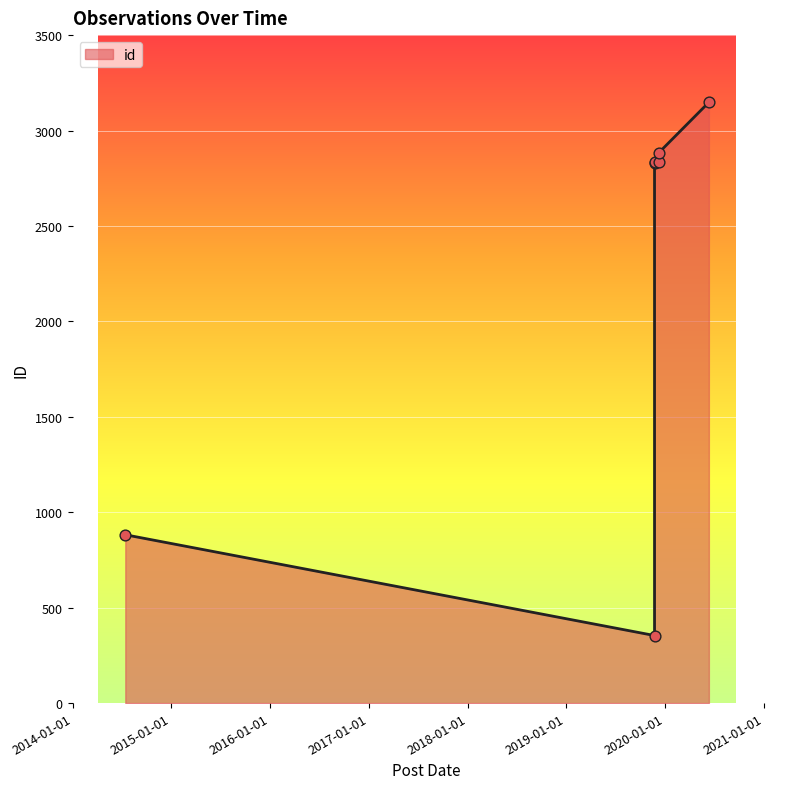

What is the change in value from 2019-11-23 to 2019-12-09?

+2530